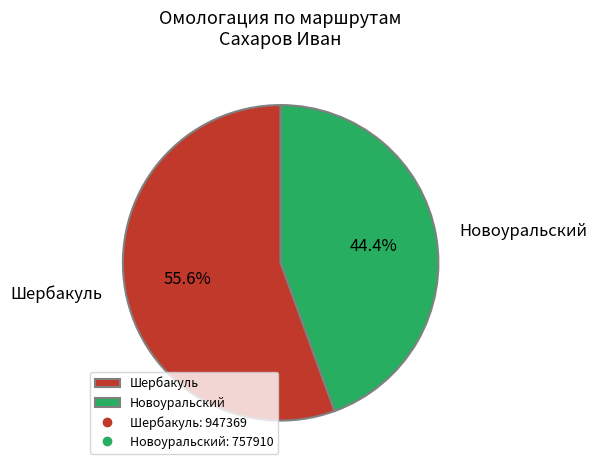

True or false: Новоуральский accounts for 44% of the total.

True